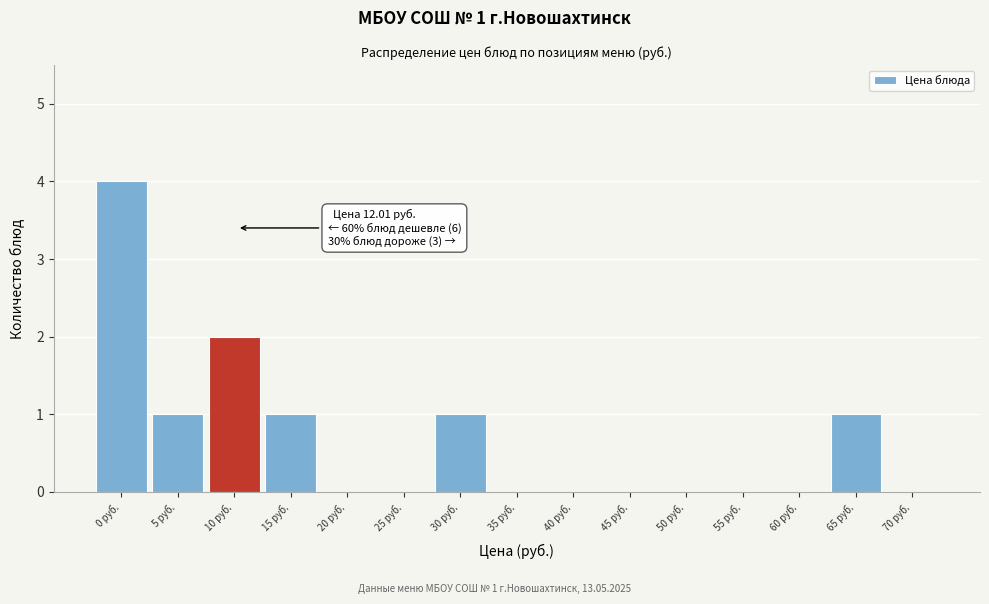

Reading left to right, list all the values displayed in this chart.

0 руб.=4	5 руб.=1	10 руб.=2	15 руб.=1	20 руб.=0	25 руб.=0	30 руб.=1	35 руб.=0	40 руб.=0	45 руб.=0	50 руб.=0	55 руб.=0	60 руб.=0	65 руб.=1	70 руб.=0